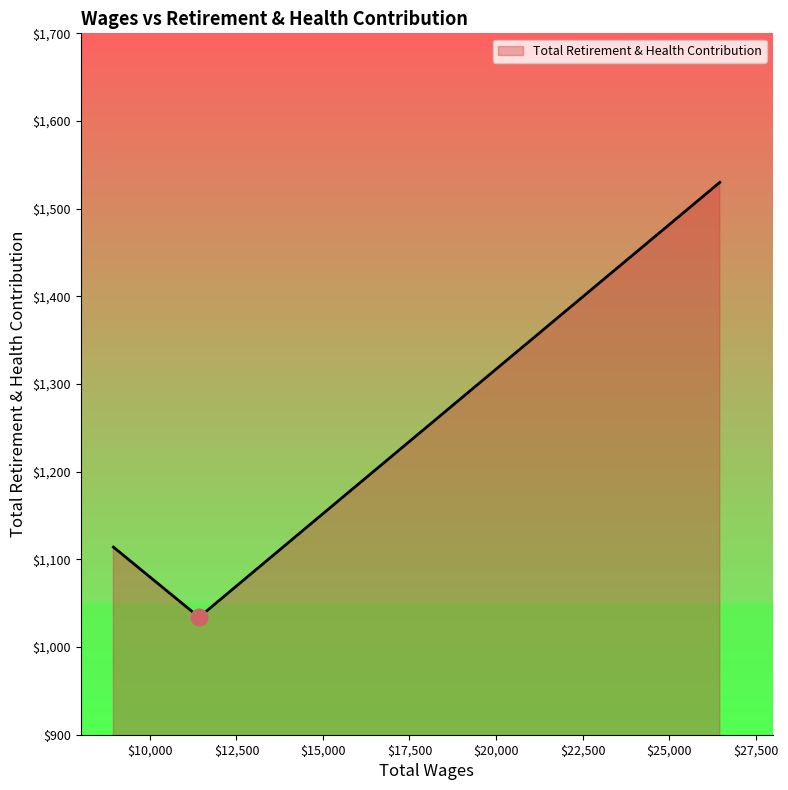

What is the maximum value shown in the chart?

1530